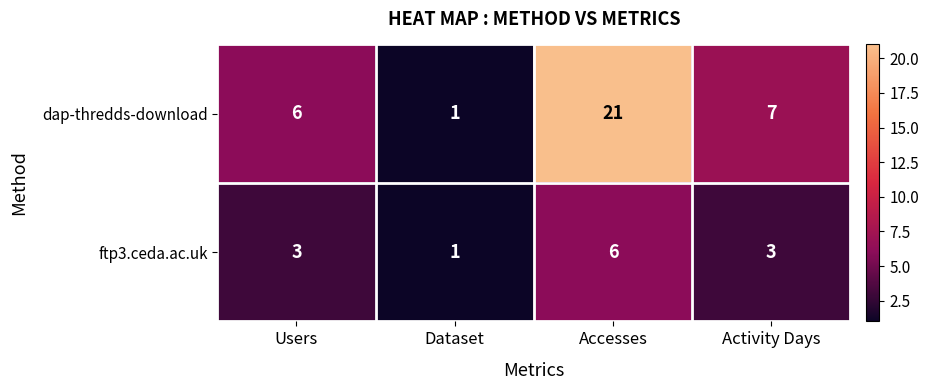

What is the spread (max minus min) of values at Activity Days?

4